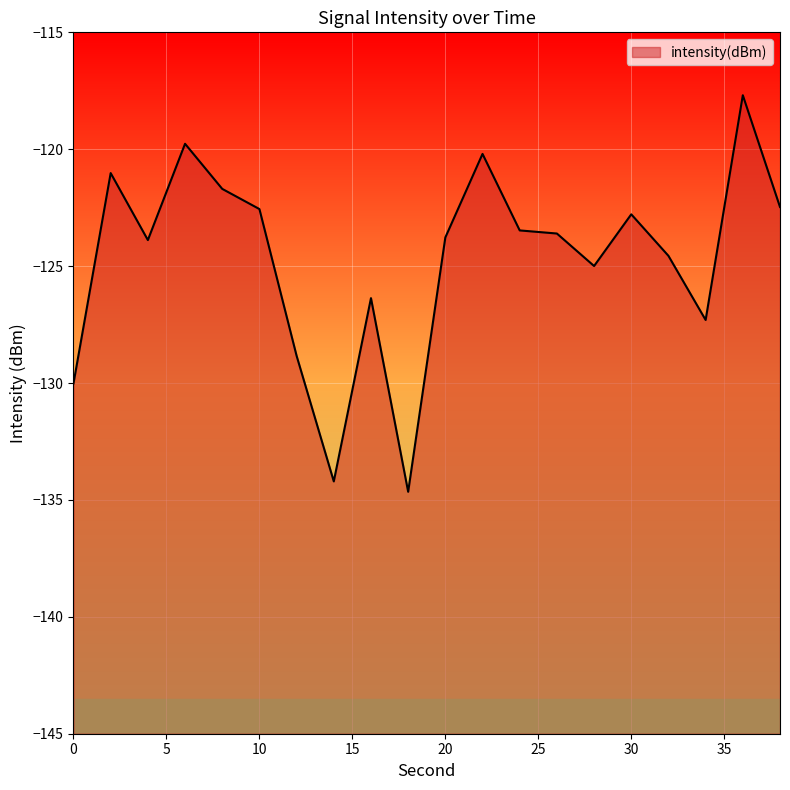

Where is the first local maximum?

2